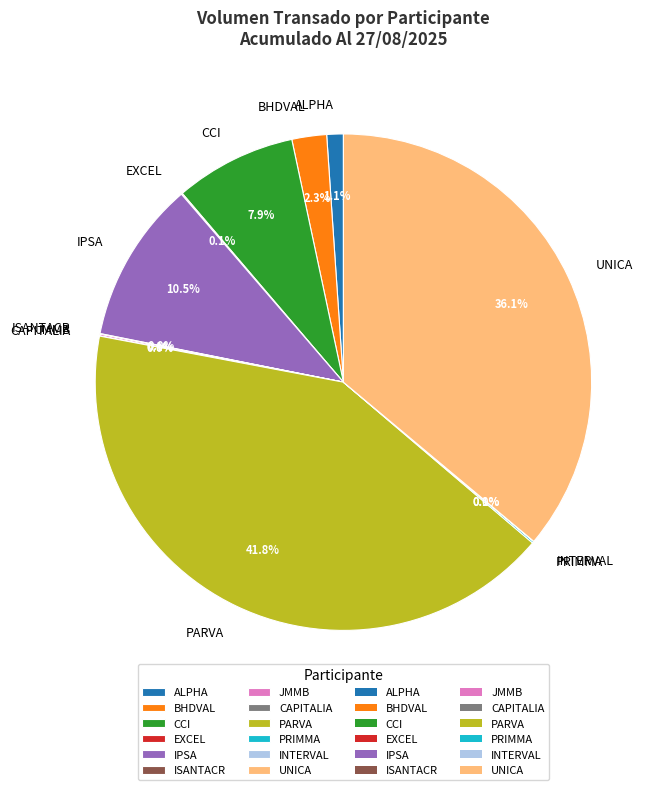

Which category has the biggest portion of the pie?

PARVA